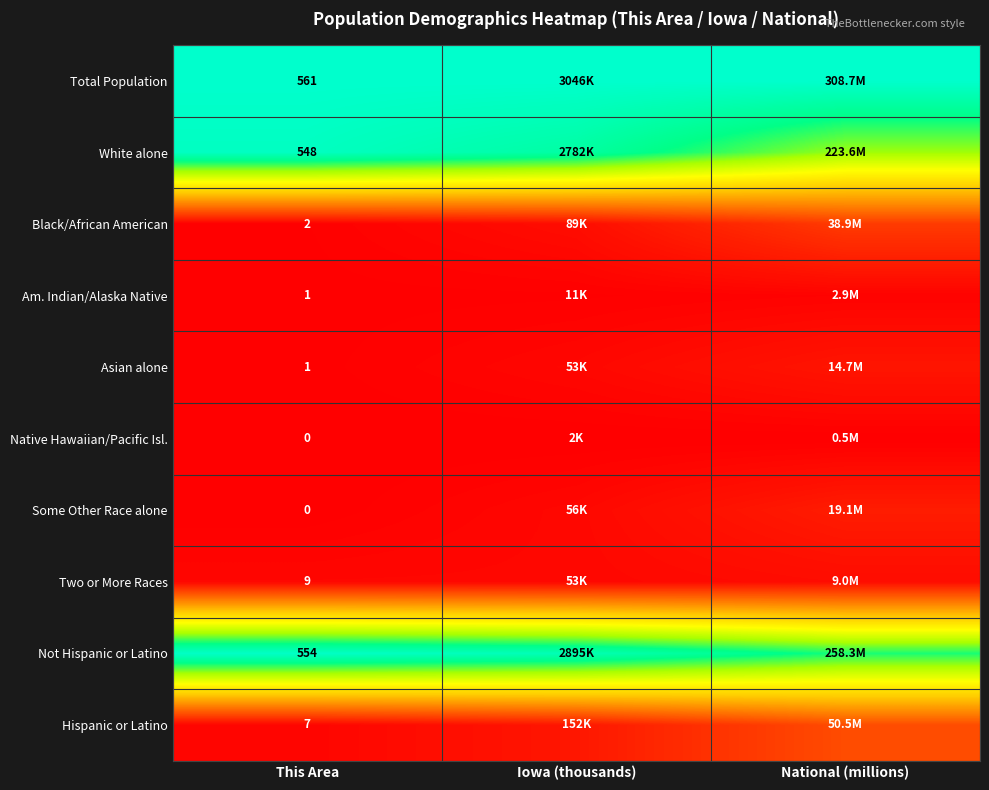

How many data points does each series have?

3